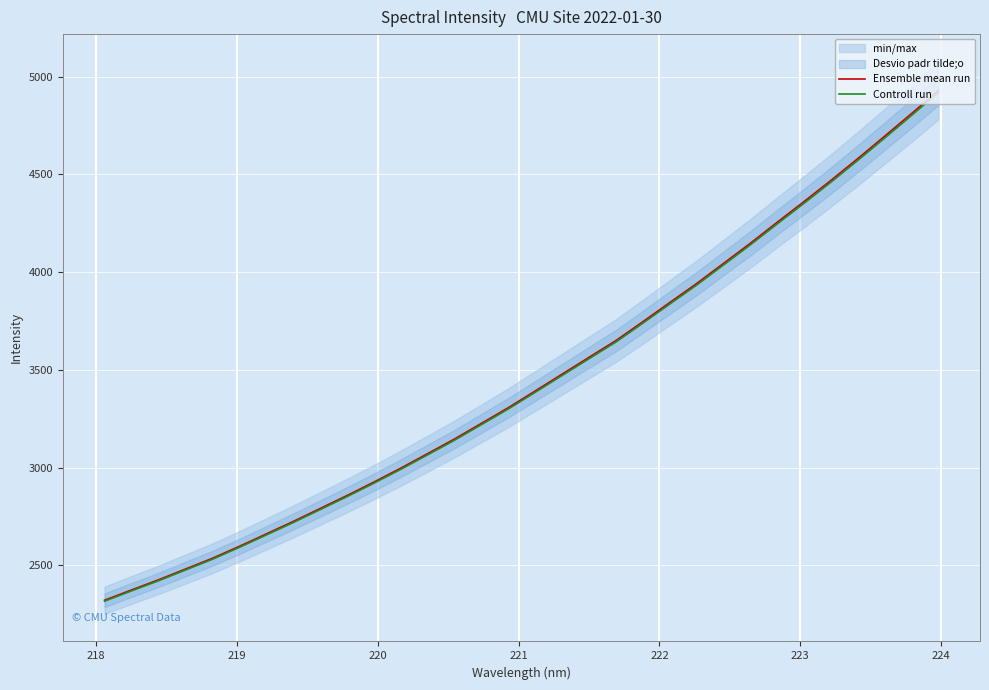

What is the difference between the maximum and minimum values in the Controll run series?

2602.6